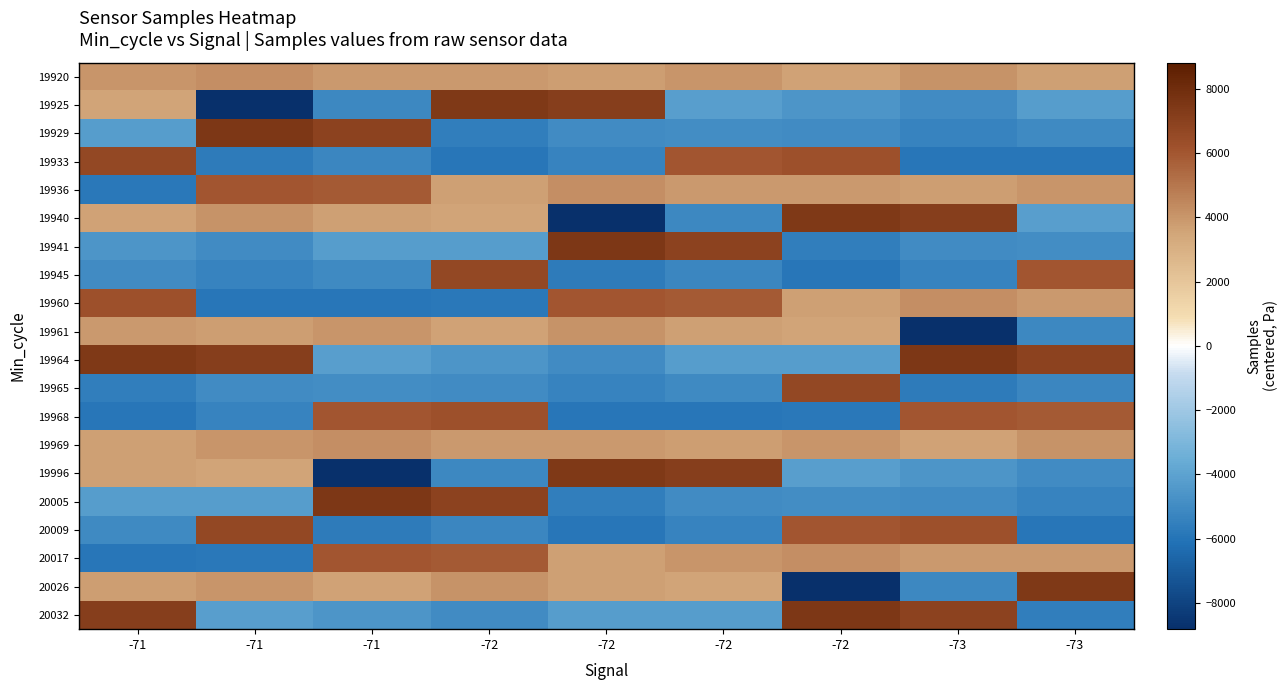

At which category does the chart reach its peak across all series?

-71